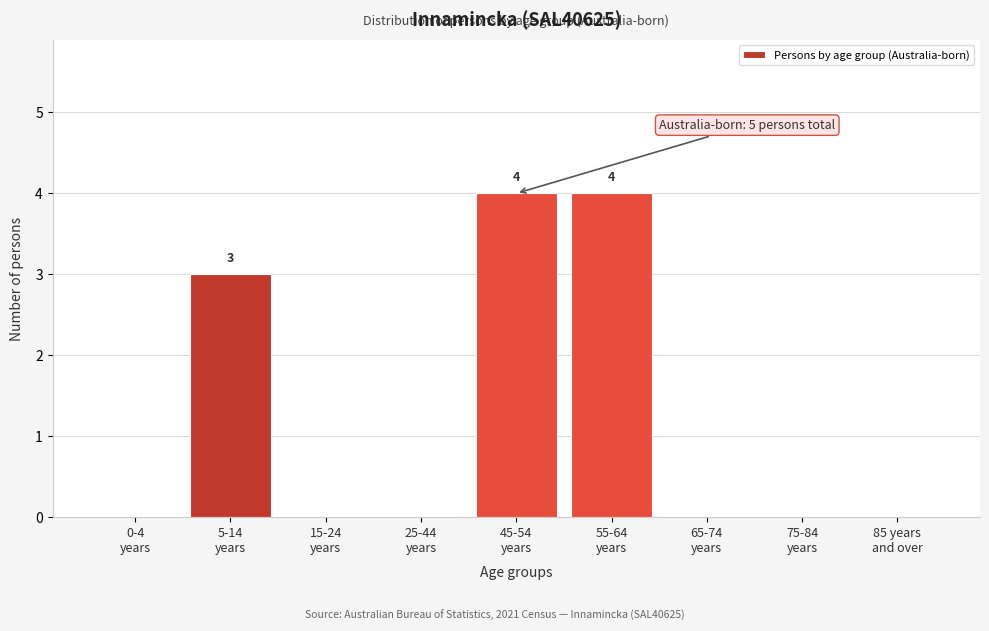

What is the maximum value shown in the chart?

4